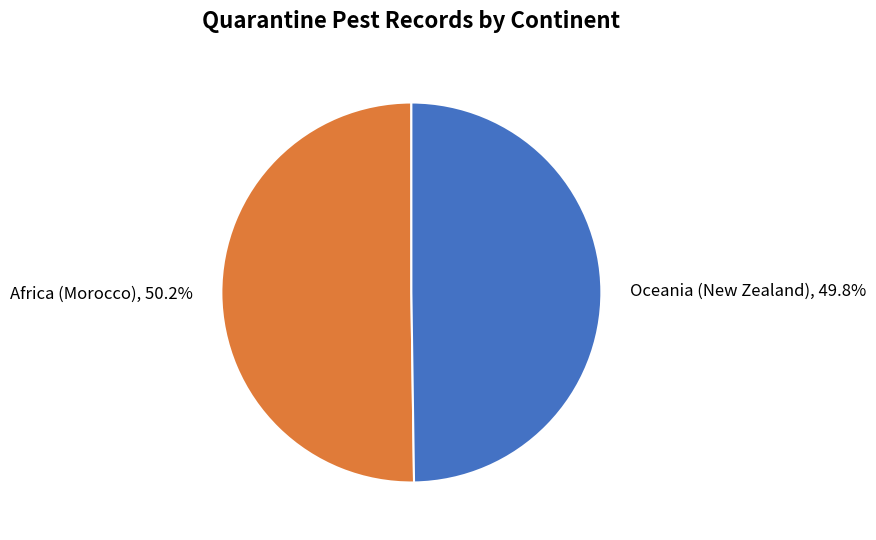

The Africa (Morocco) slice represents 37% of the pie. True or false?

False